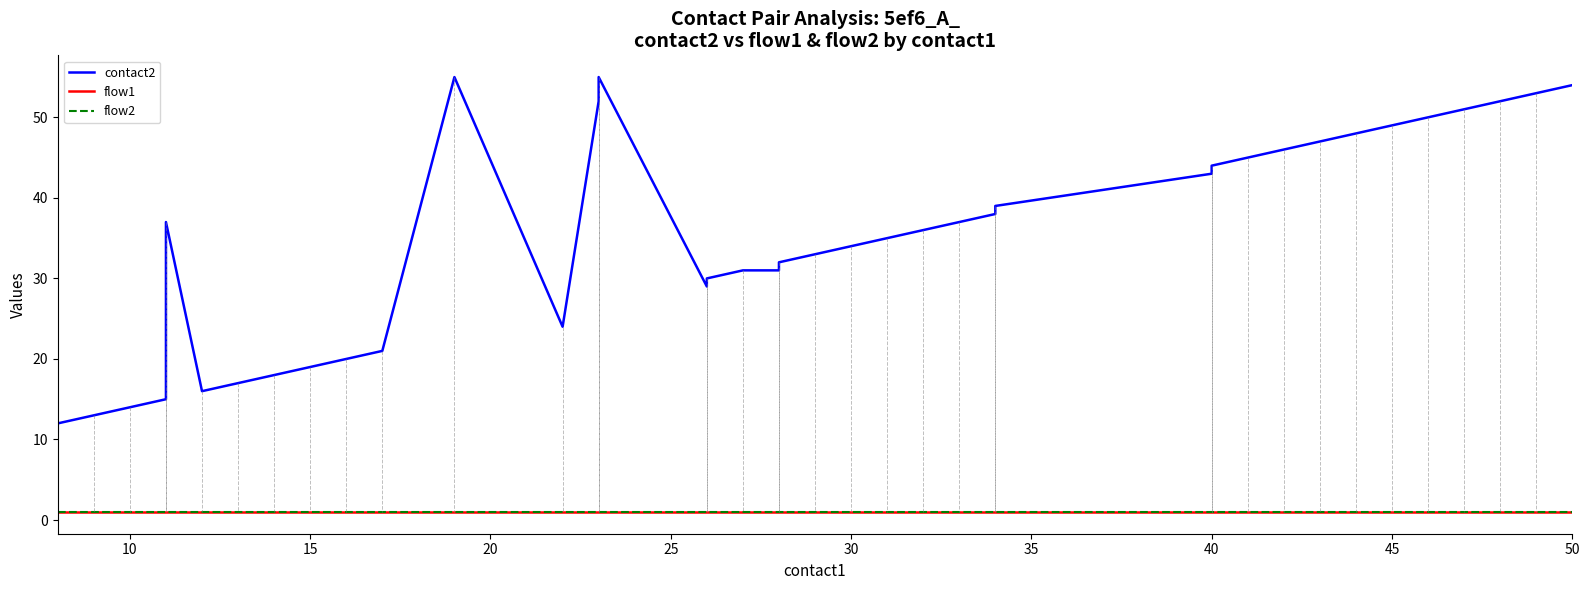

How many lines are shown in the chart?

3